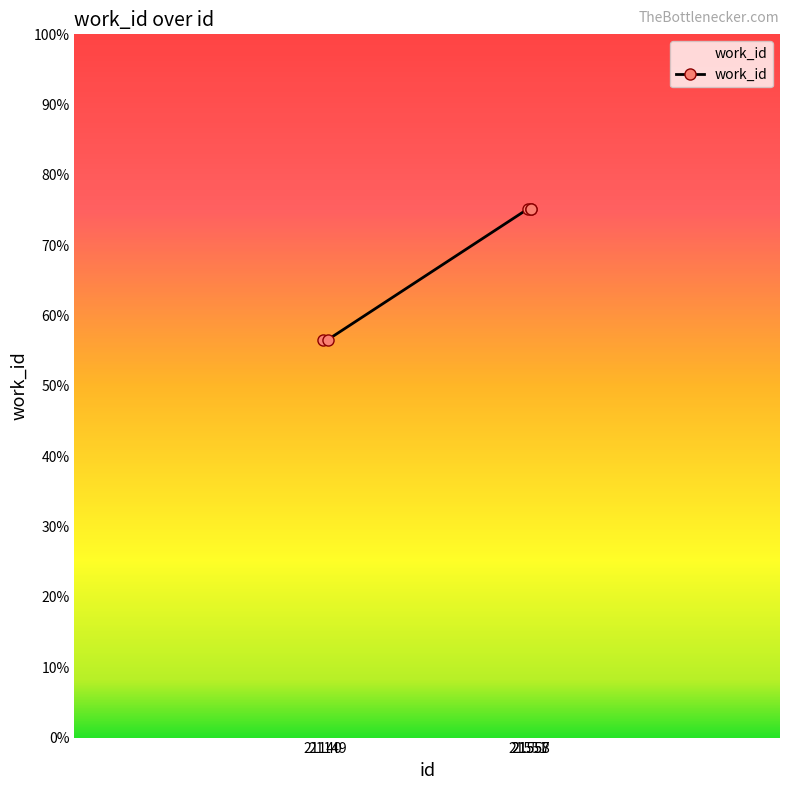

True or false: there are more than 2 points higher than both neighbors.

False